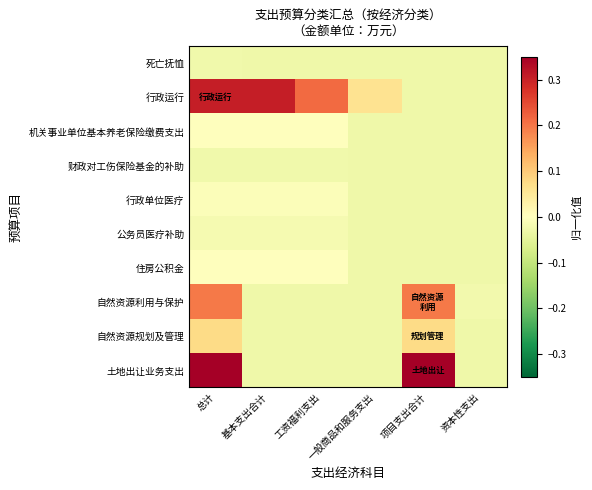

Reading right to left, extract all data points from this chart.

死亡抚恤: 资本性支出=-0.0	项目支出合计=-0.0	一般商品和服务支出=-0.0	工资福利支出=-0.0	基本支出合计=-0.0	总计=-0.0
行政运行: 资本性支出=-0.0	项目支出合计=-0.0	一般商品和服务支出=0.1	工资福利支出=0.2	基本支出合计=0.3	总计=0.3
机关事业单位基本养老保险缴费支出: 资本性支出=-0.0	项目支出合计=-0.0	一般商品和服务支出=-0.0	工资福利支出=0.0	基本支出合计=0.0	总计=0.0
财政对工伤保险基金的补助: 资本性支出=-0.0	项目支出合计=-0.0	一般商品和服务支出=-0.0	工资福利支出=-0.0	基本支出合计=-0.0	总计=-0.0
行政单位医疗: 资本性支出=-0.0	项目支出合计=-0.0	一般商品和服务支出=-0.0	工资福利支出=-0.0	基本支出合计=-0.0	总计=-0.0
公务员医疗补助: 资本性支出=-0.0	项目支出合计=-0.0	一般商品和服务支出=-0.0	工资福利支出=-0.0	基本支出合计=-0.0	总计=-0.0
住房公积金: 资本性支出=-0.0	项目支出合计=-0.0	一般商品和服务支出=-0.0	工资福利支出=0.0	基本支出合计=0.0	总计=0.0
自然资源利用与保护: 资本性支出=-0.0	项目支出合计=0.2	一般商品和服务支出=-0.0	工资福利支出=-0.0	基本支出合计=-0.0	总计=0.2
自然资源规划及管理: 资本性支出=-0.0	项目支出合计=0.1	一般商品和服务支出=-0.0	工资福利支出=-0.0	基本支出合计=-0.0	总计=0.1
土地出让业务支出: 资本性支出=-0.0	项目支出合计=0.3	一般商品和服务支出=-0.0	工资福利支出=-0.0	基本支出合计=-0.0	总计=0.3